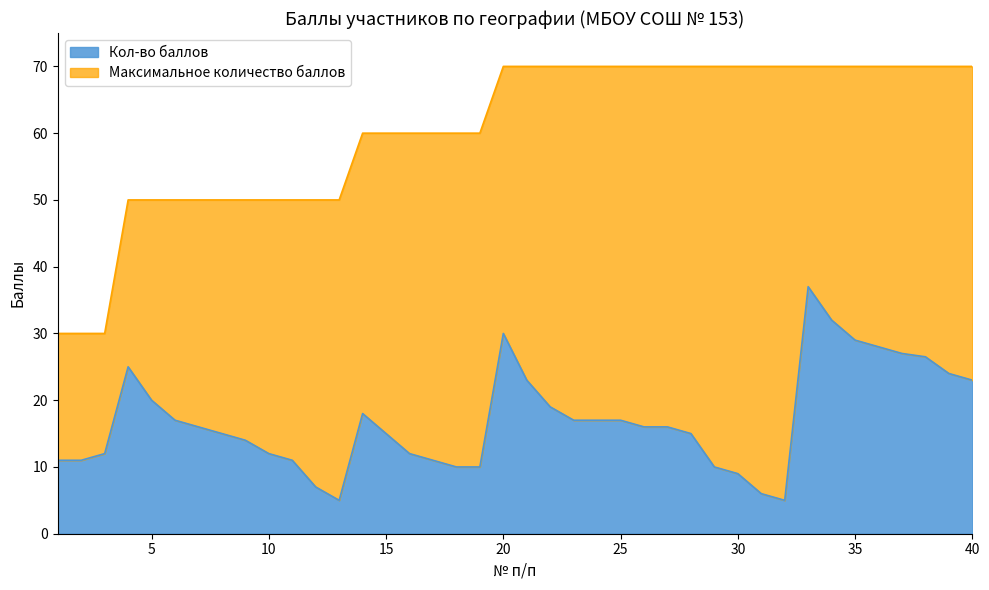

Where is the first local minimum for Кол-во баллов?

13